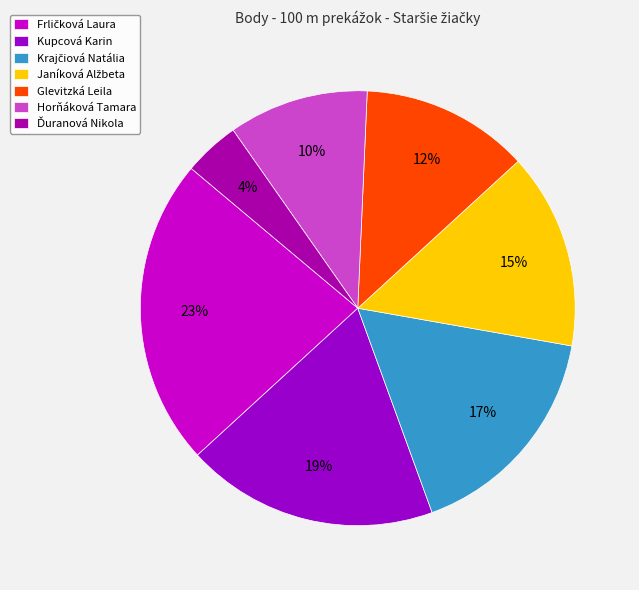

To the nearest percent, what percentage of the pie is Ďuranová Nikola?

4%